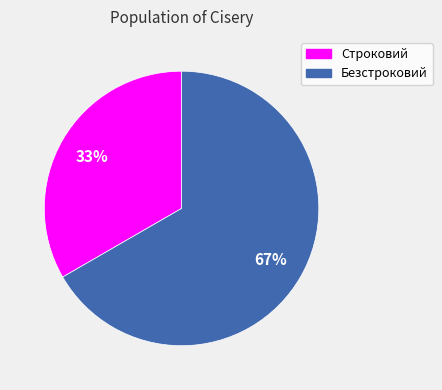

Count the number of slices in the pie.

2